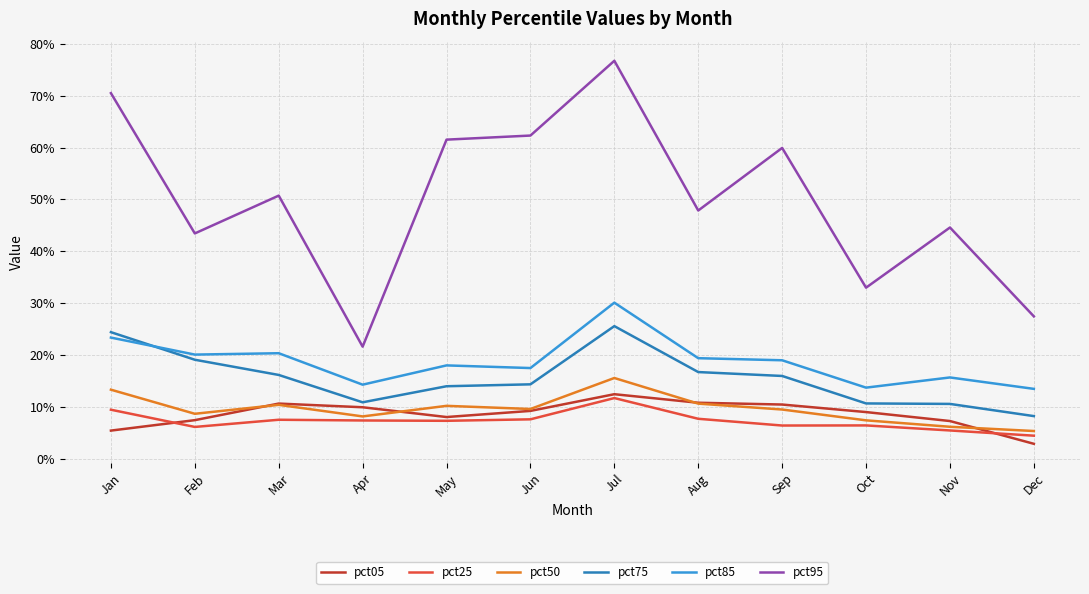

What are all the series names shown in the legend?

pct05, pct25, pct50, pct75, pct85, pct95